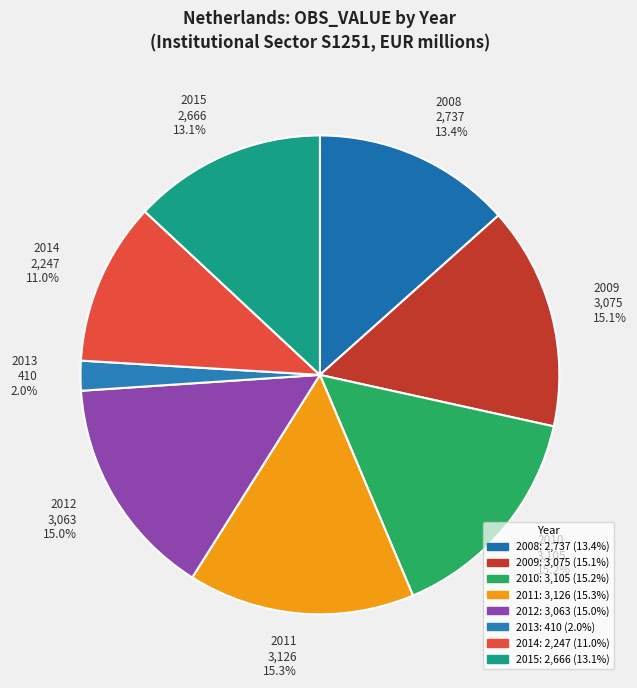

How many segments does this pie chart have?

8